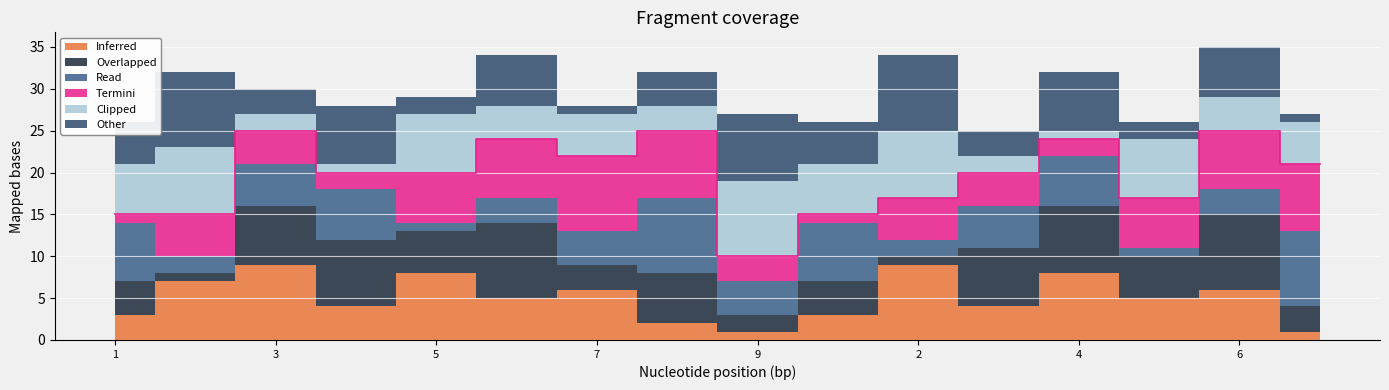

At how many categories does at least one series exceed 8?

9